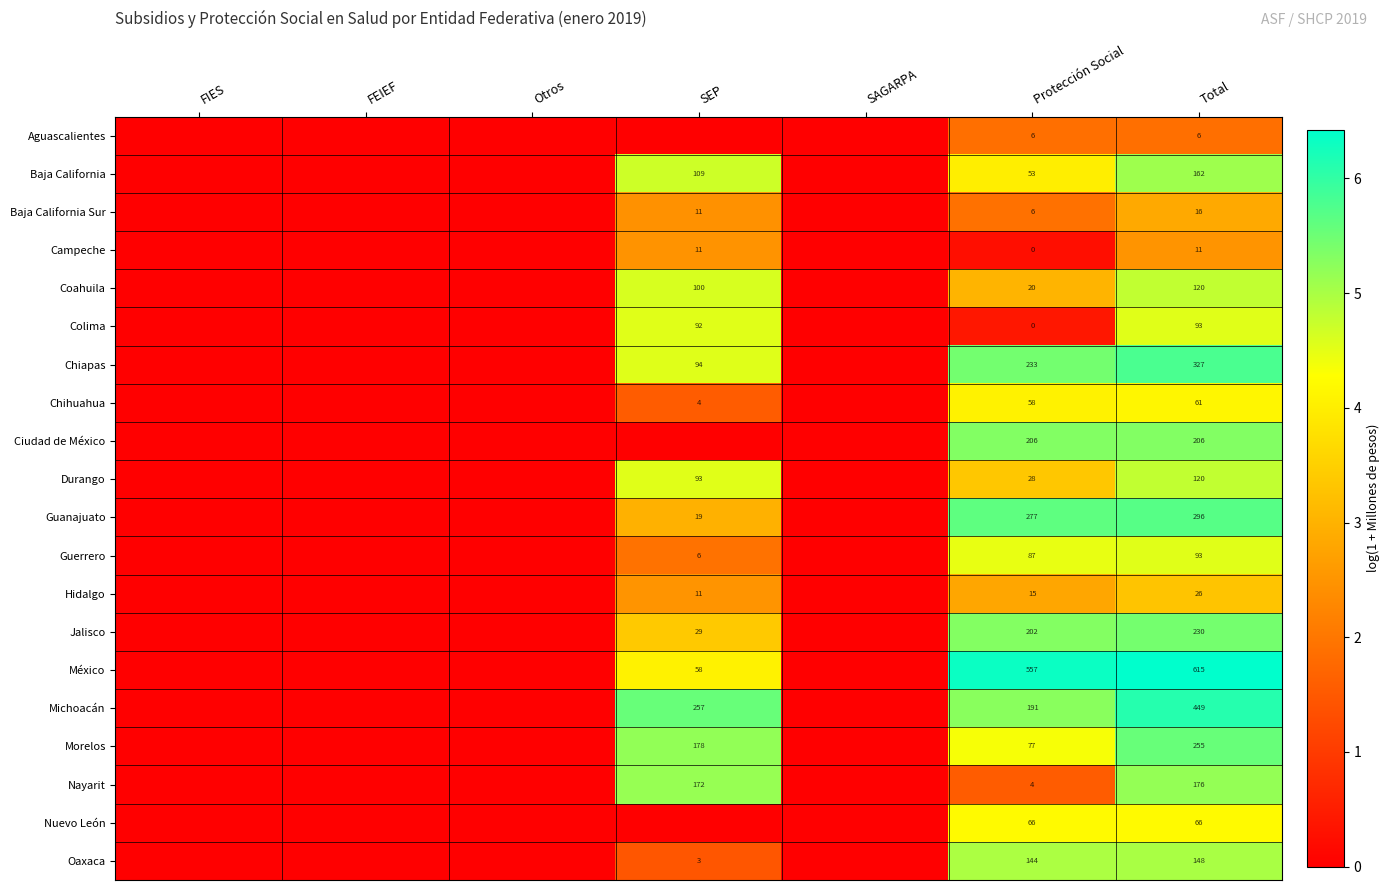

What is the difference between the highest and lowest values at Protección Social?

557